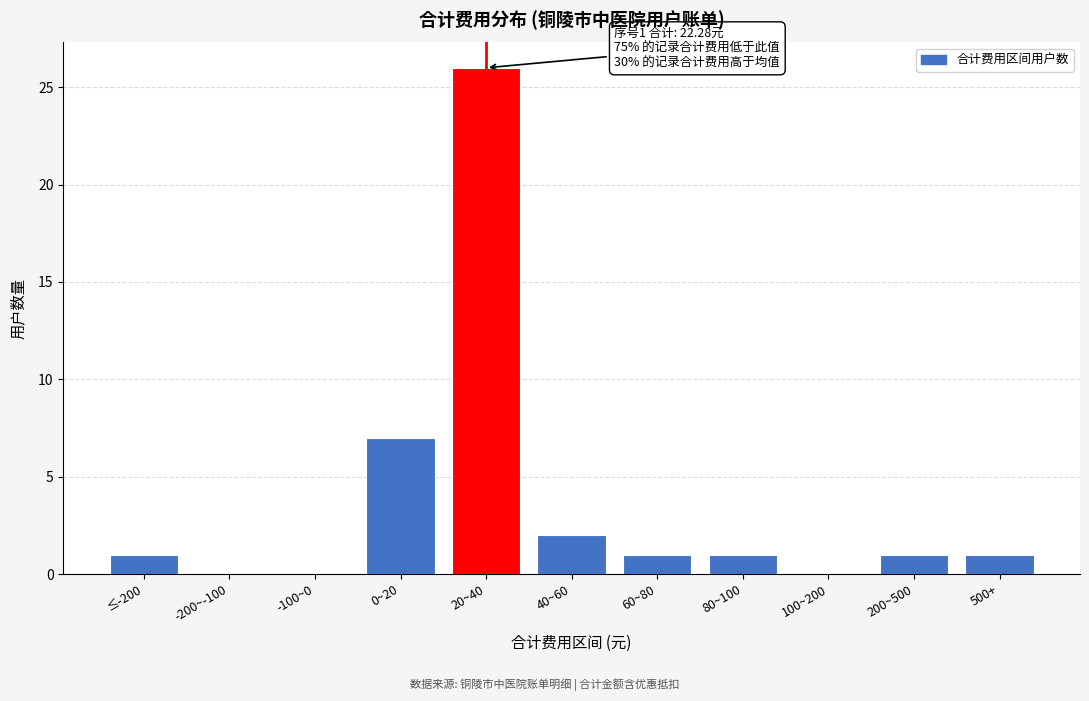

Reading right to left, what are all the values shown in this chart?

500+=1	200~500=1	100~200=0	80~100=1	60~80=1	40~60=2	20~40=26	0~20=7	-100~0=0	-200~-100=0	≤-200=1